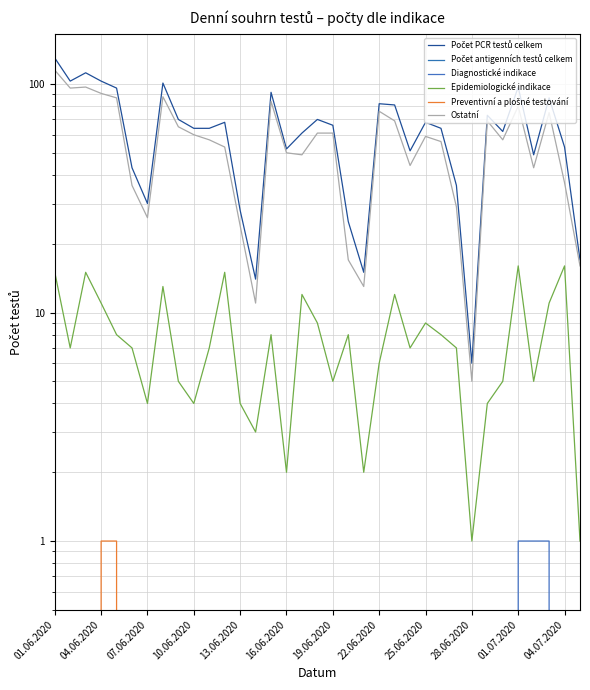

The value of Epidemiologické indikace at 13.06.2020 is 12. True or false?

False